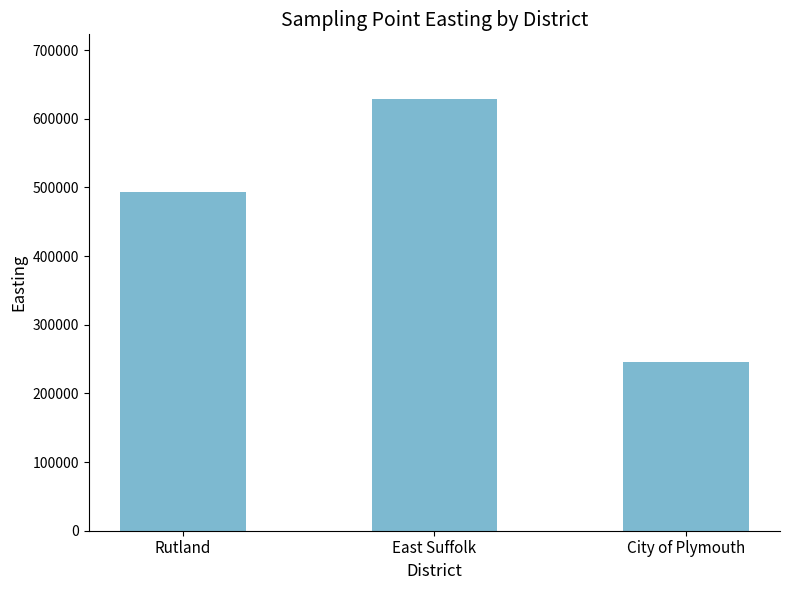

Reading left to right, list all the values displayed in this chart.

493259	628561	246373